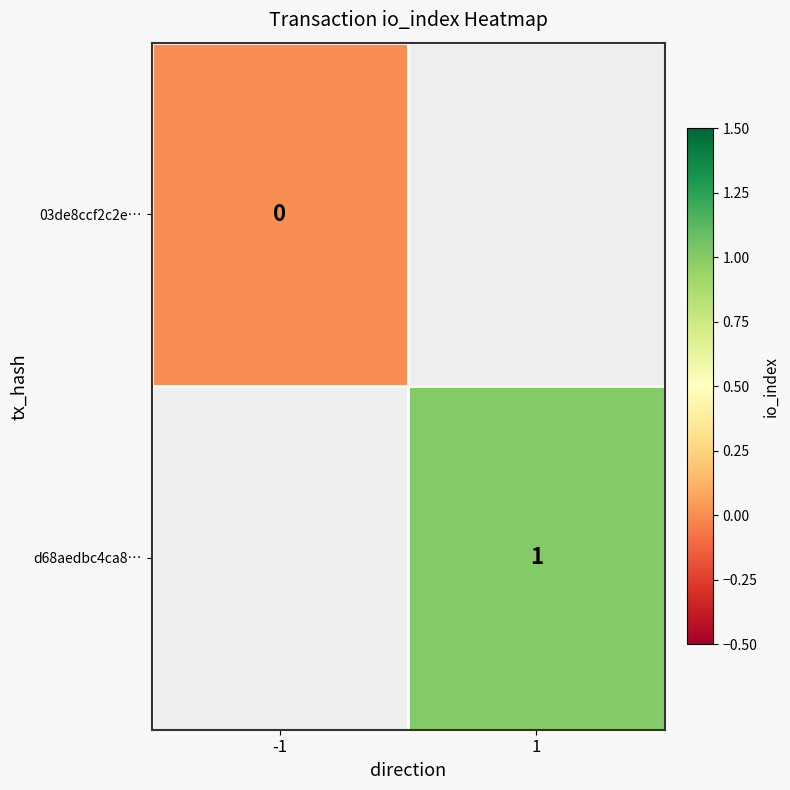

At which category does the chart reach its peak across all series?

1